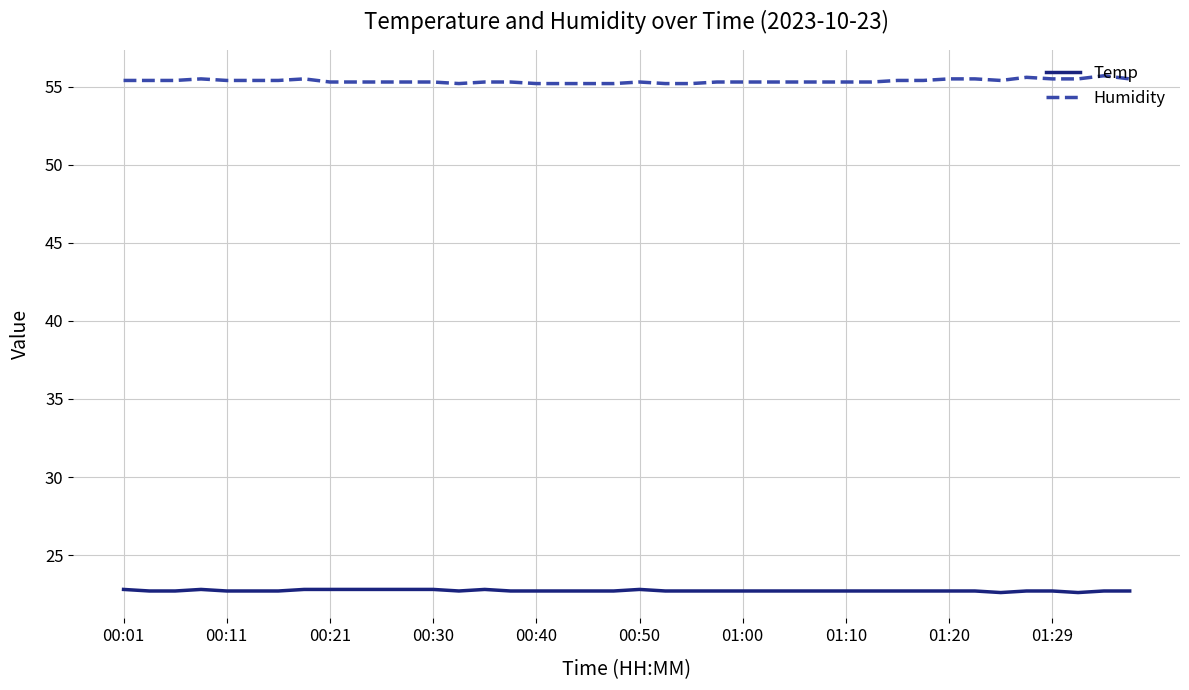

True or false: Humidity and Temp intersect in this chart.

False